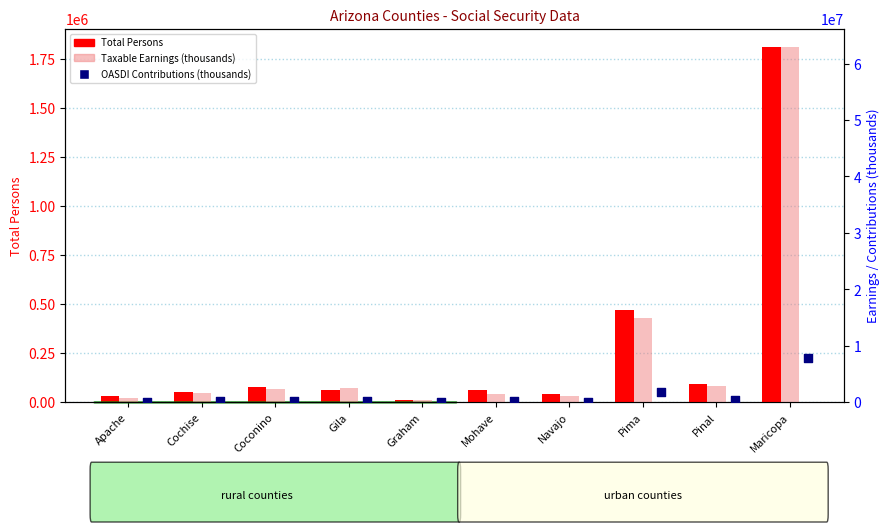

Is the value of Total Persons at Coconino greater than the value of OASDI Contributions (thousands) at Graham?

Yes